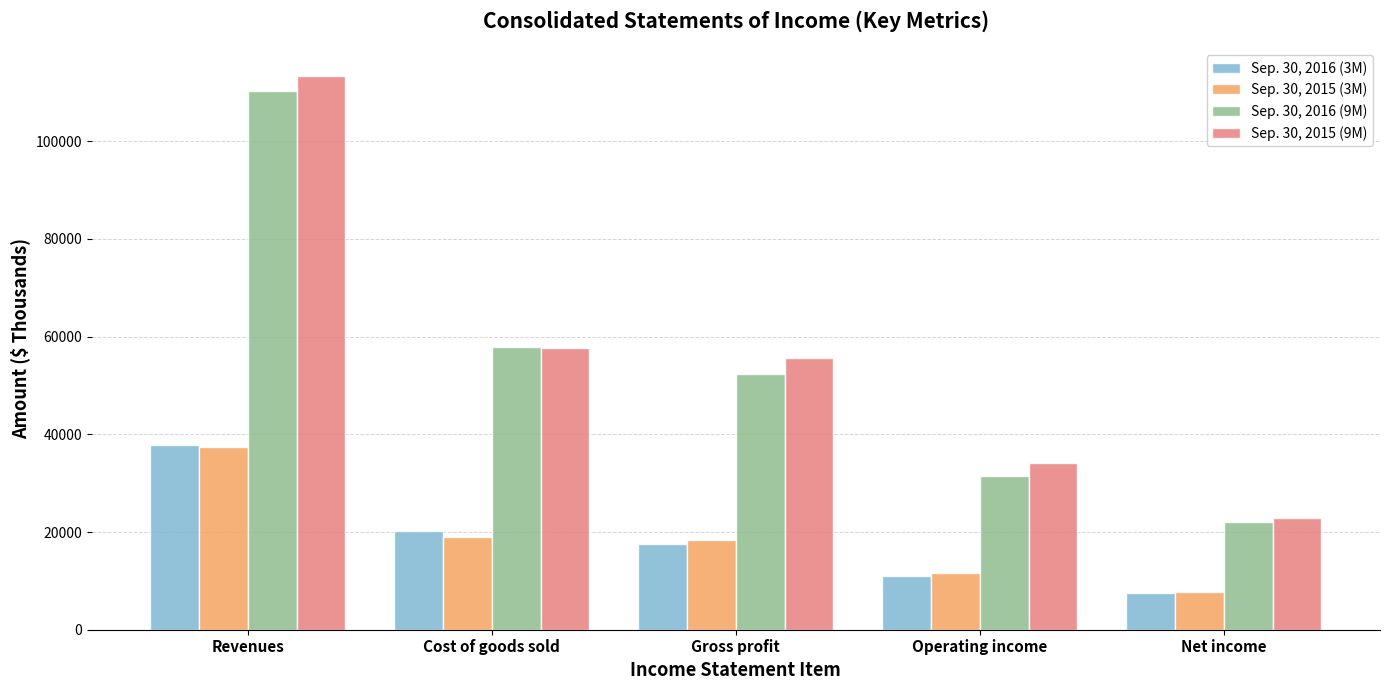

Reading left to right, extract all data points from this chart.

Sep. 30, 2016 (3M): Revenues=37835	Cost of goods sold=20211	Gross profit=17624	Operating income=10976	Net income=7614
Sep. 30, 2015 (3M): Revenues=37381	Cost of goods sold=18997	Gross profit=18384	Operating income=11573	Net income=7799
Sep. 30, 2016 (9M): Revenues=110193	Cost of goods sold=57789	Gross profit=52404	Operating income=31515	Net income=22010
Sep. 30, 2015 (9M): Revenues=113361	Cost of goods sold=57668	Gross profit=55693	Operating income=34180	Net income=22875